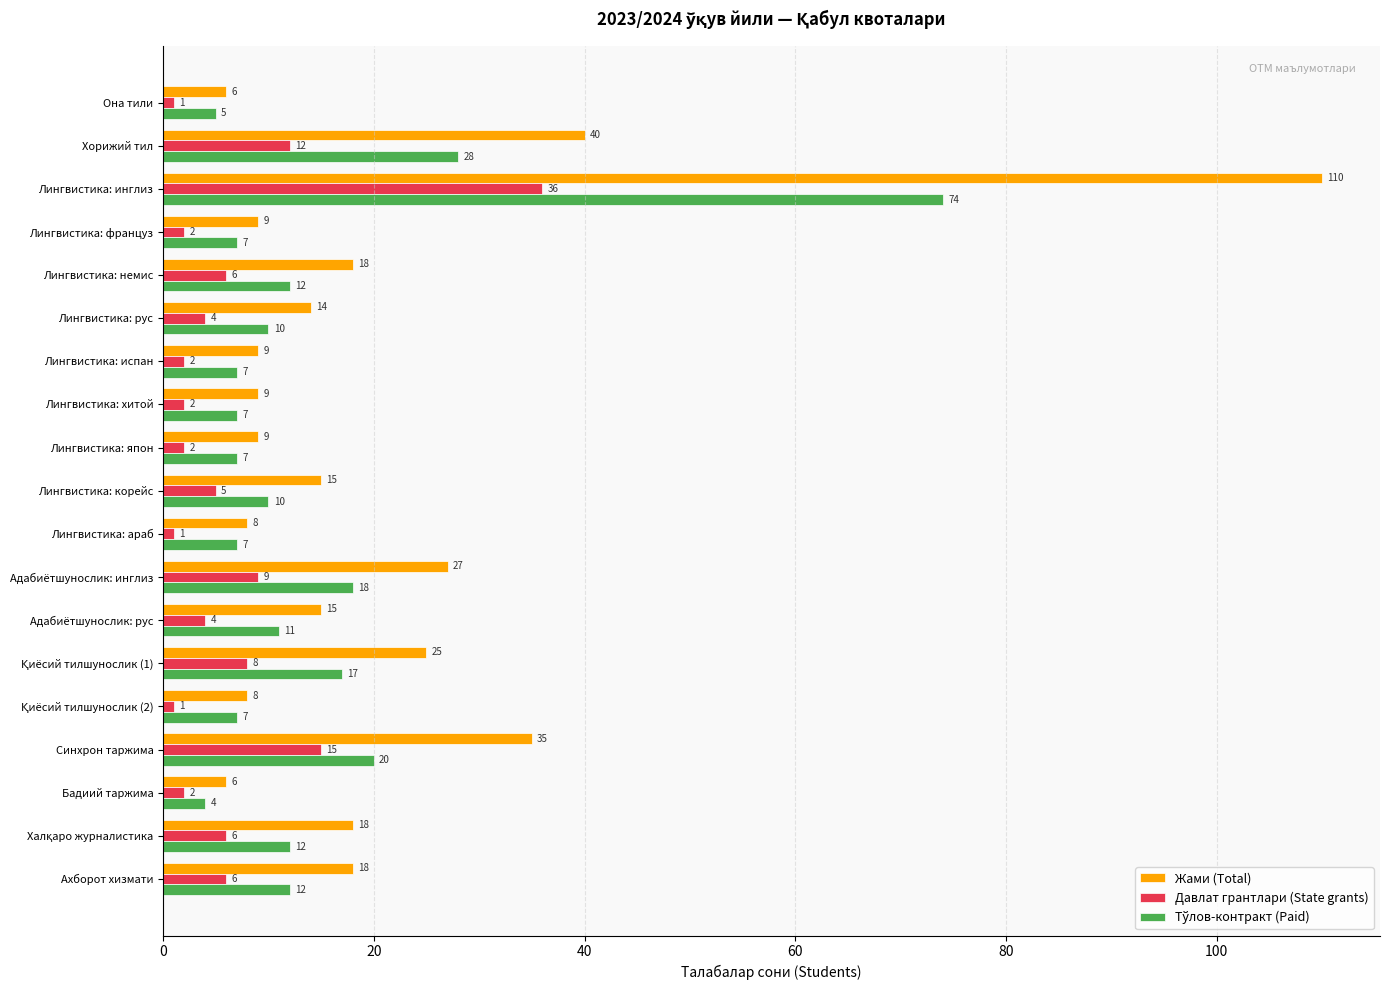

At which label does Давлат грантлари (State grants) reach its peak?

Лингвистика: инглиз